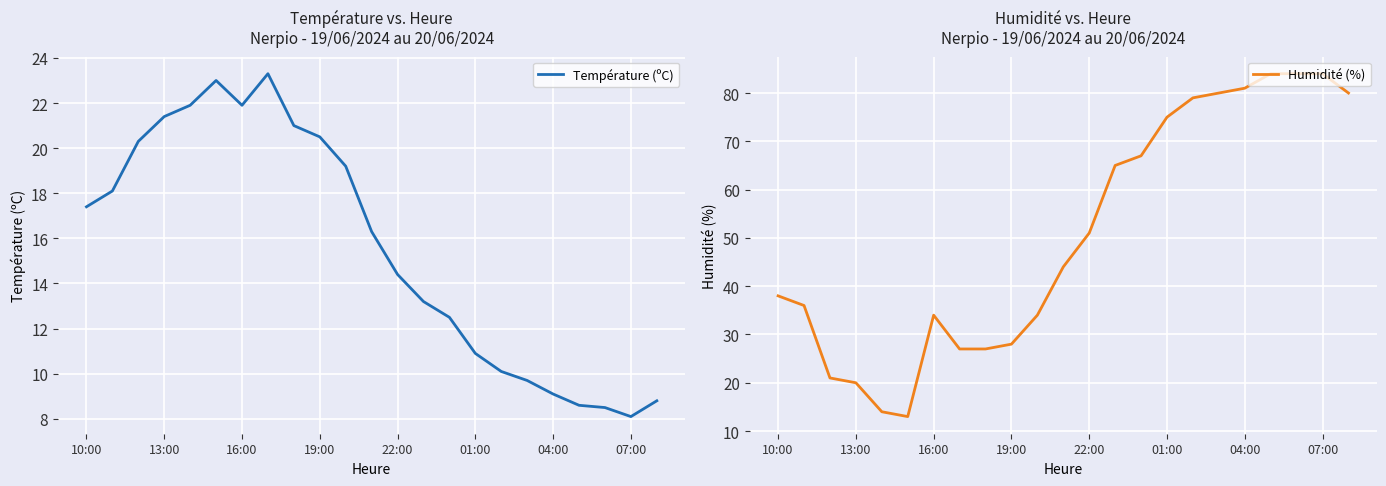

What are all the series names shown in the legend?

Température (ºC), Humidité (%)